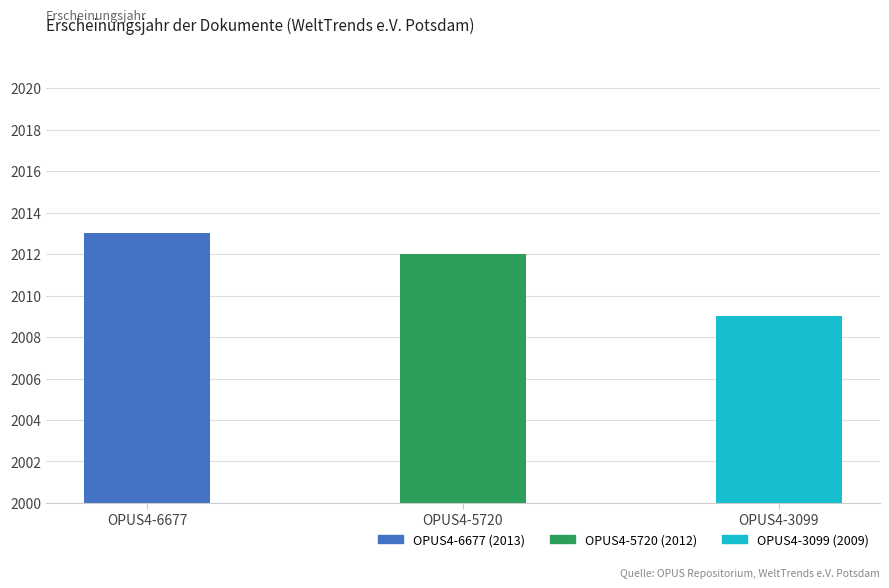

What is the change in value from OPUS4-6677 to OPUS4-3099?

-4